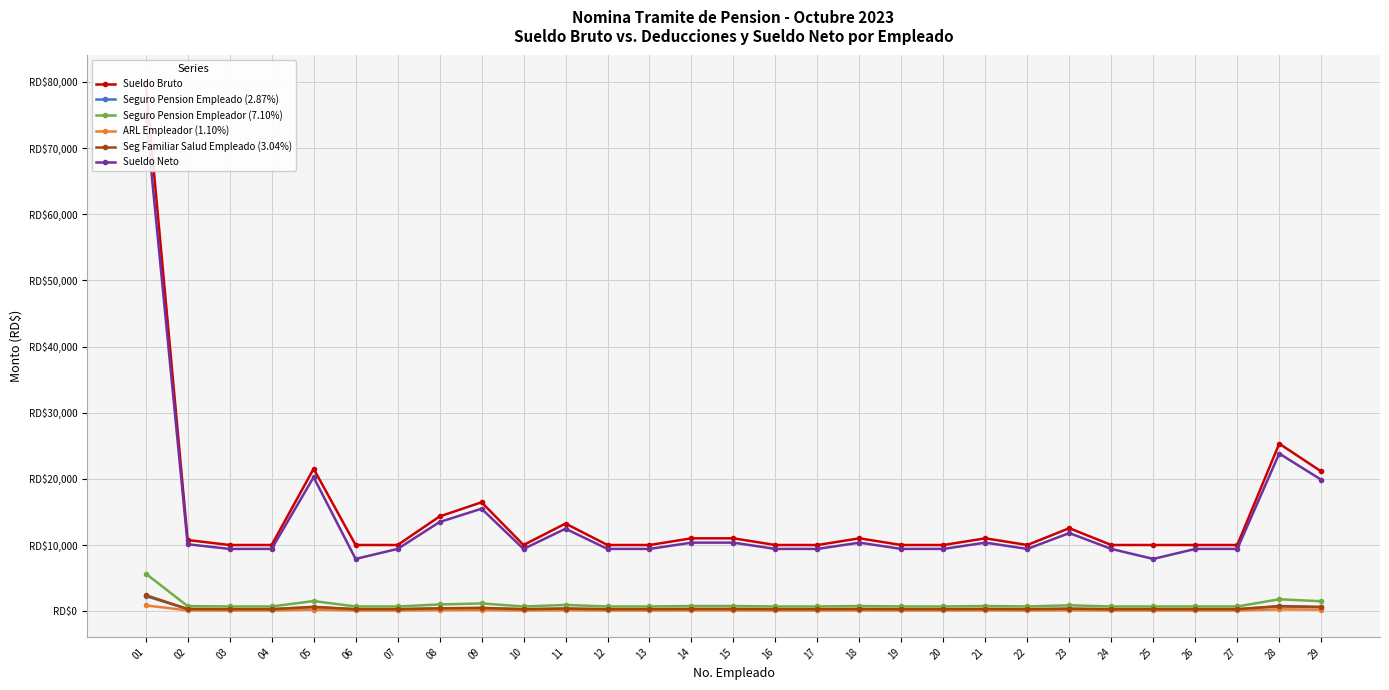

True or false: Seguro Pension Empleador (7.10%) has a value of 710.0 at 20.

True